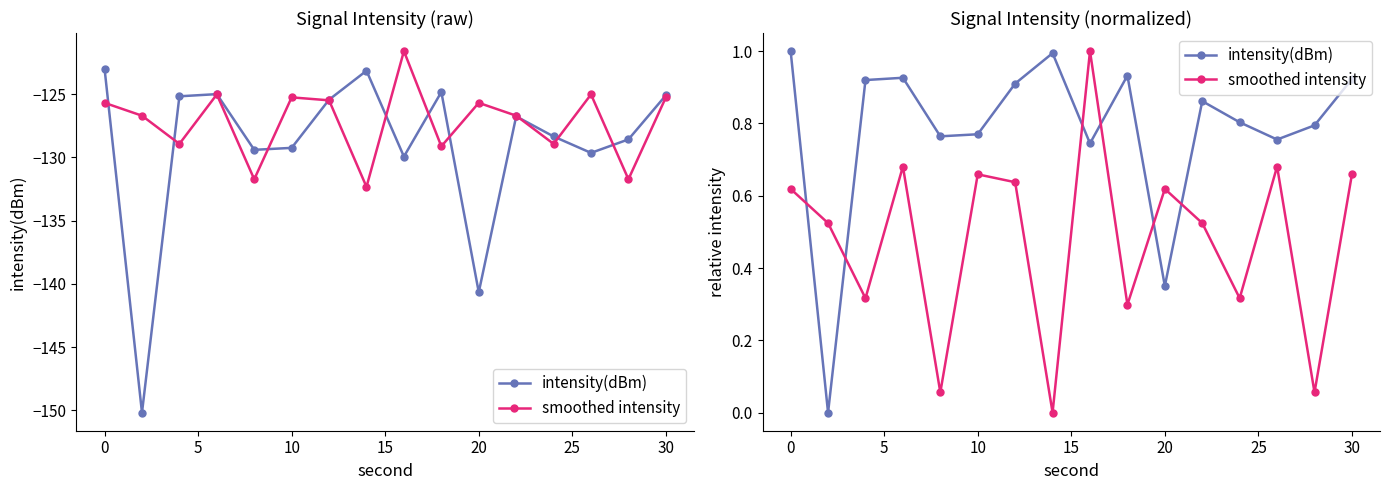

In intensity(dBm), how many points are higher than both neighbors (excluding endpoints)?

4